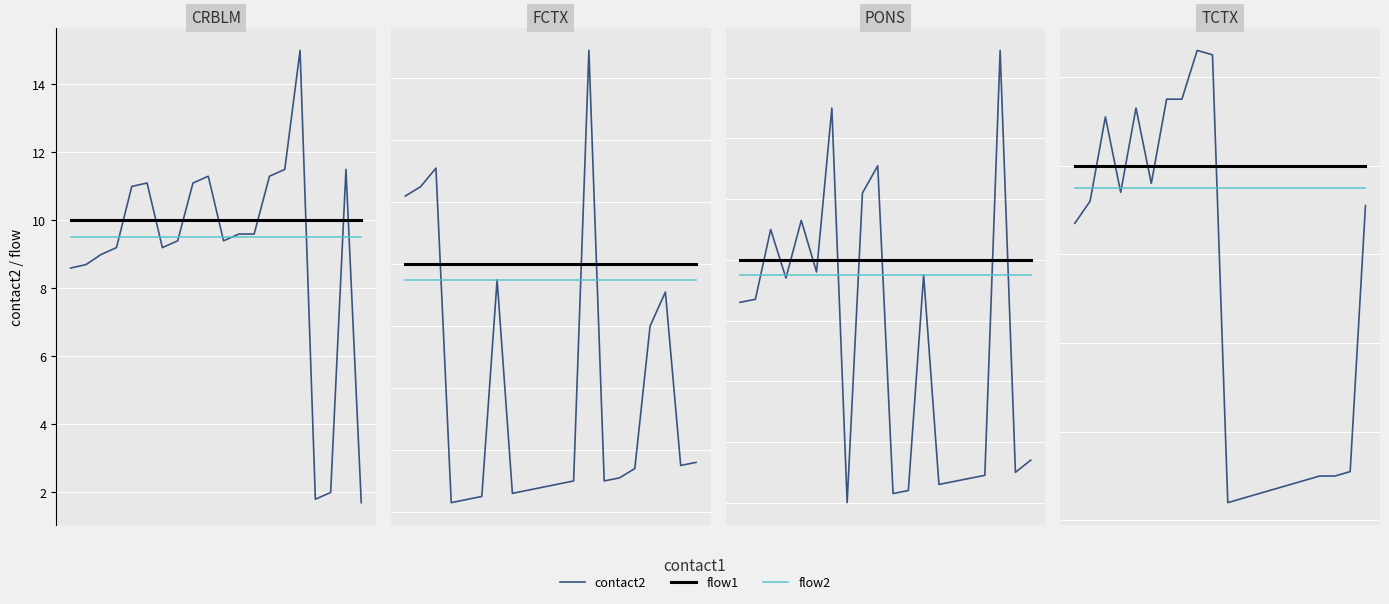

The flow2 series shows 3.4 at 3. True or false?

False